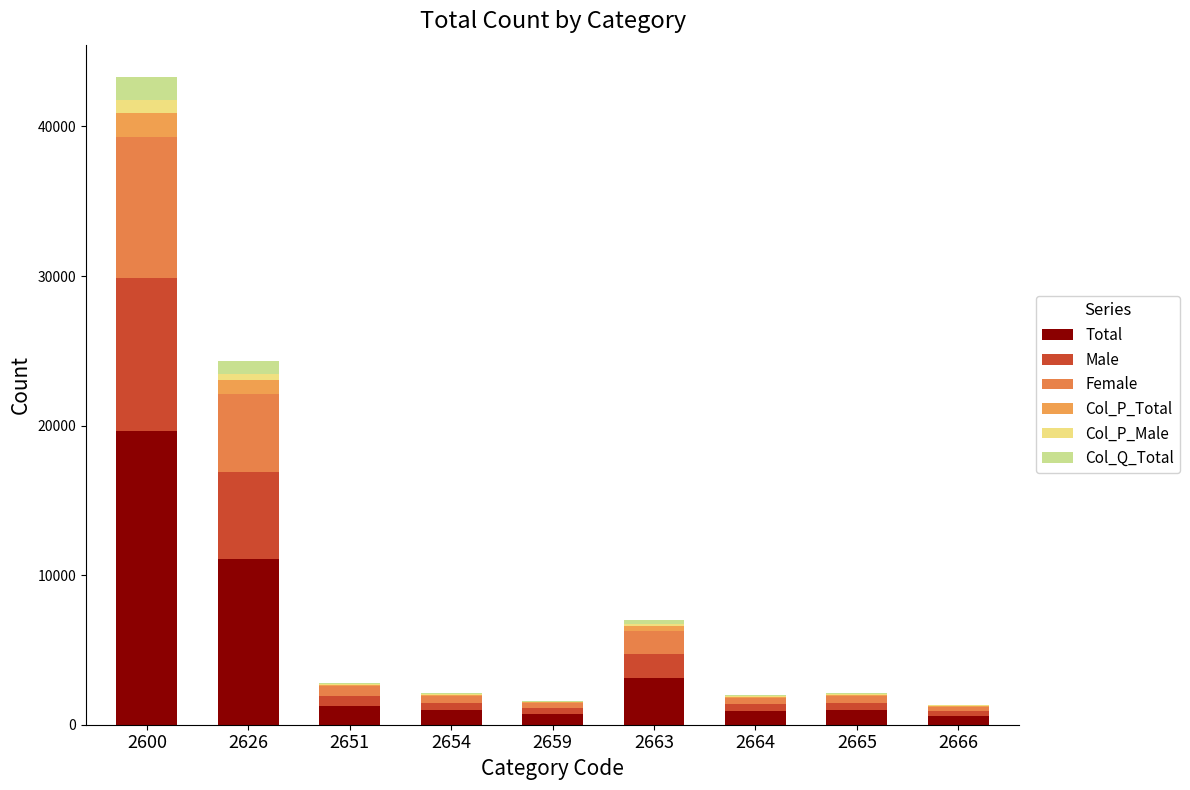

Rank the series at 2663 from lowest to highest value.

Col_P_Male, Col_Q_Total, Col_P_Total, Female, Male, Total